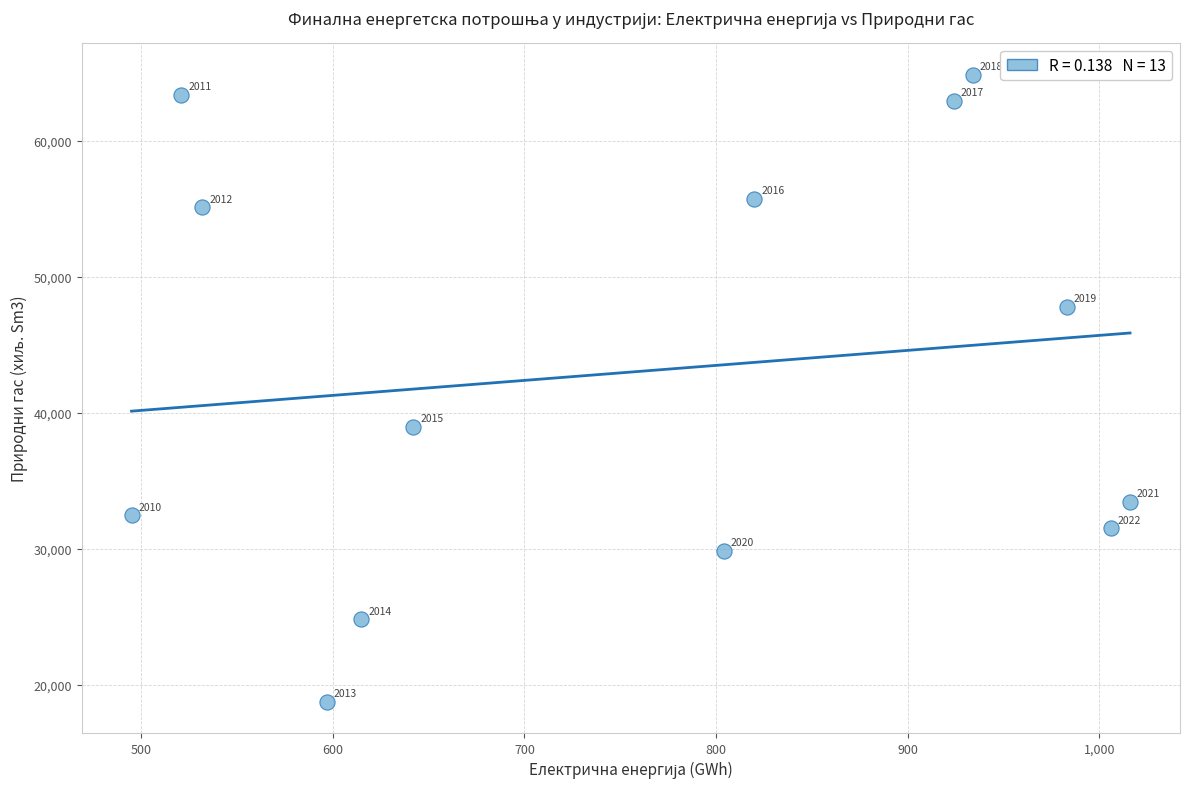

What is the range of Y values (max minus min)?

46070